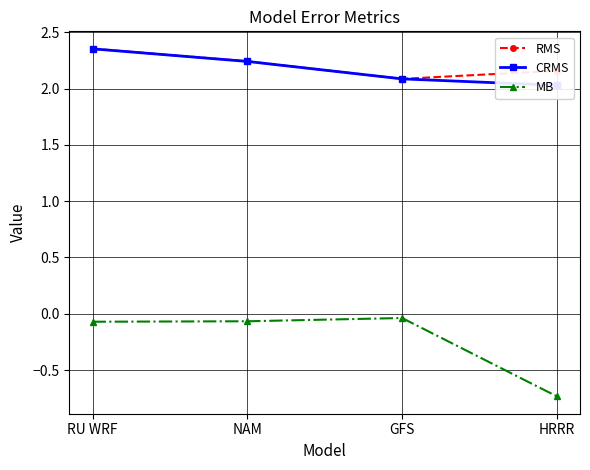

The value of CRMS at GFS is 2.1. True or false?

True